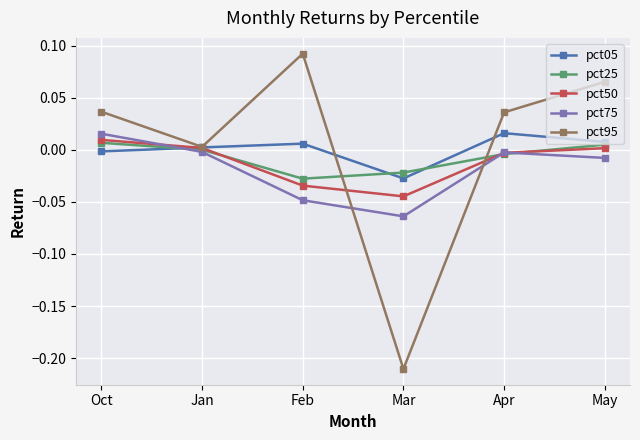

Is it true that pct50 equals -0.0 at Mar?

True